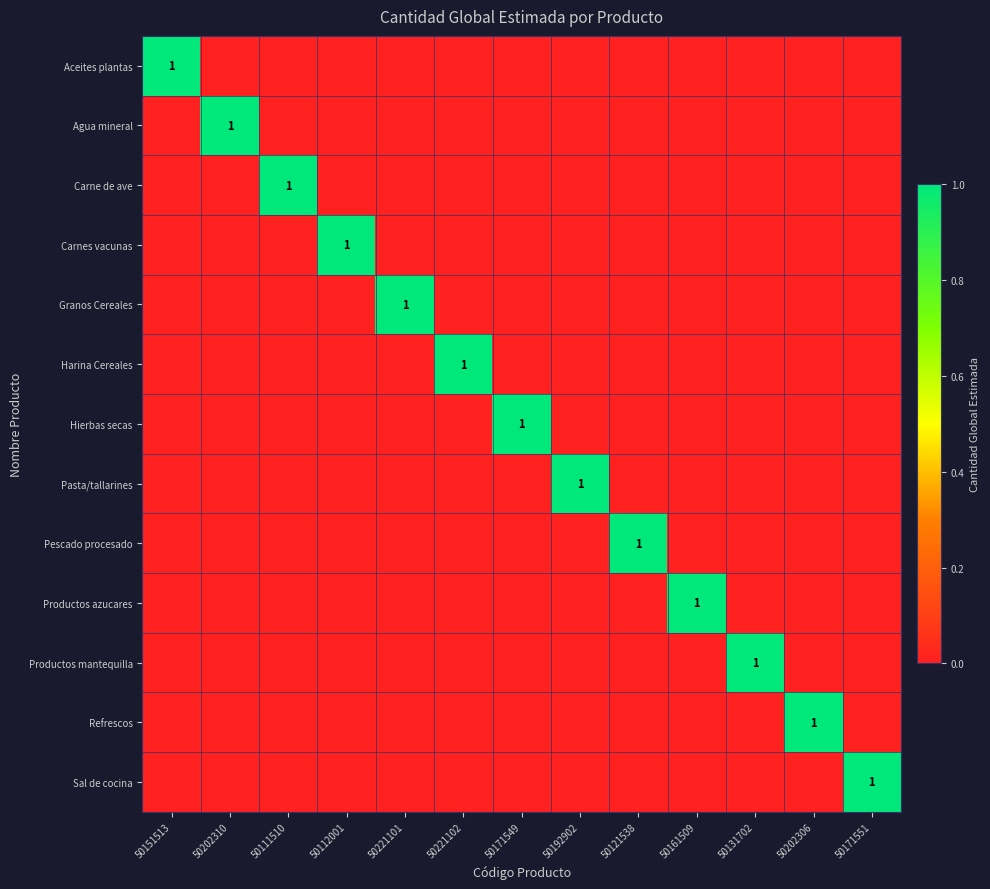

What is the difference between the highest and lowest values at 50221102?

1